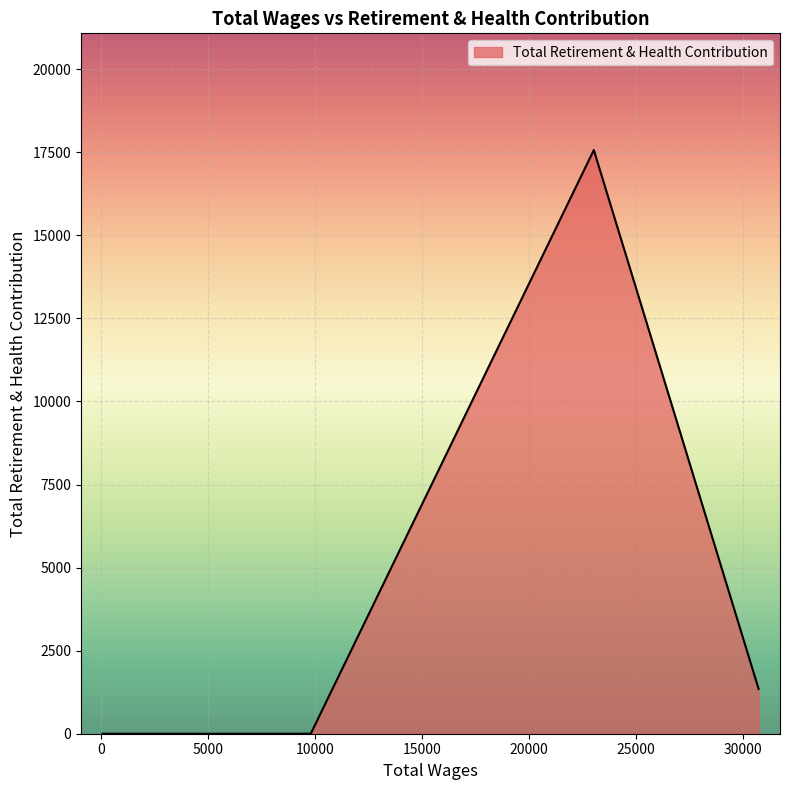

What is the average value?

3783